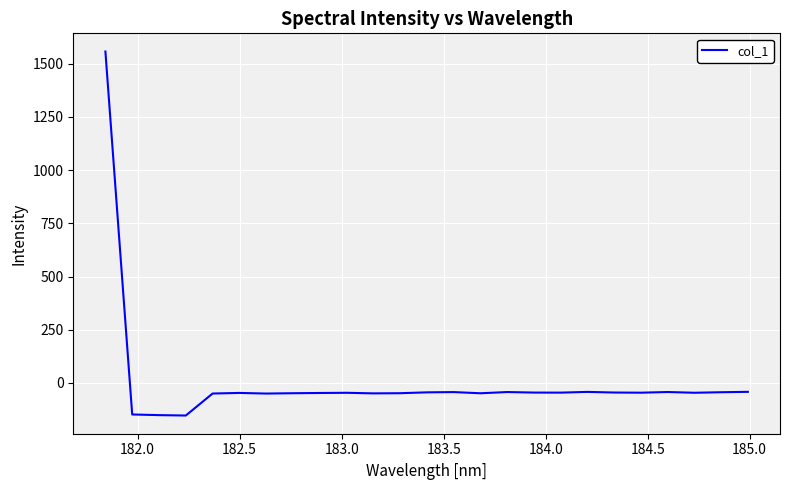

What is the greatest value displayed?

1556.4